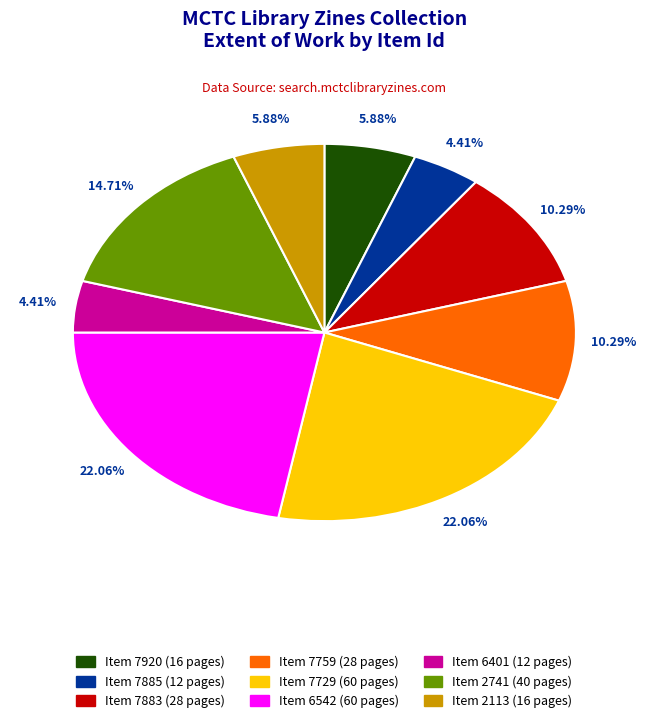

Is there any slice that represents more than half of the pie?

No